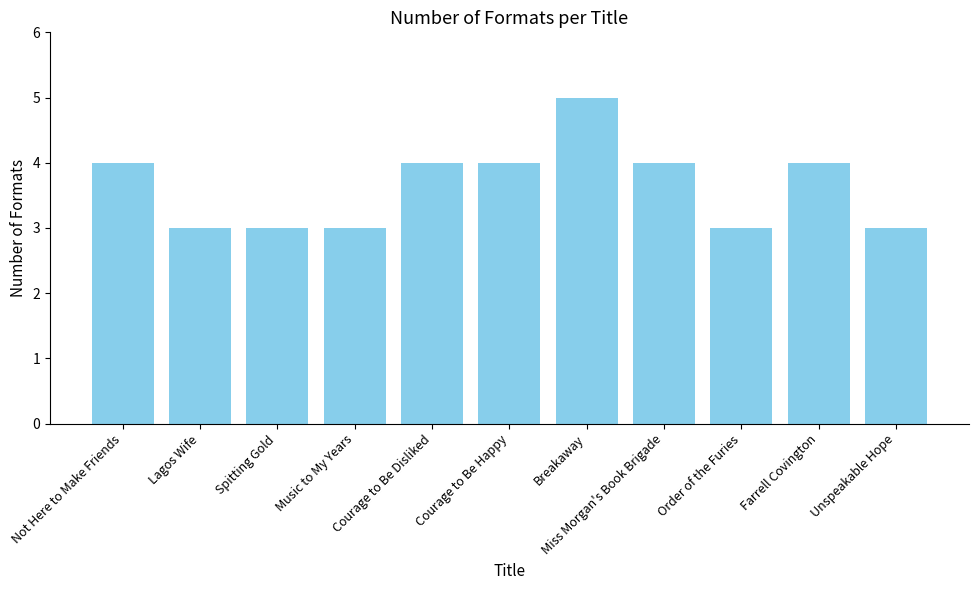

What is the label of the 7th bar from the right?

Courage to Be Disliked